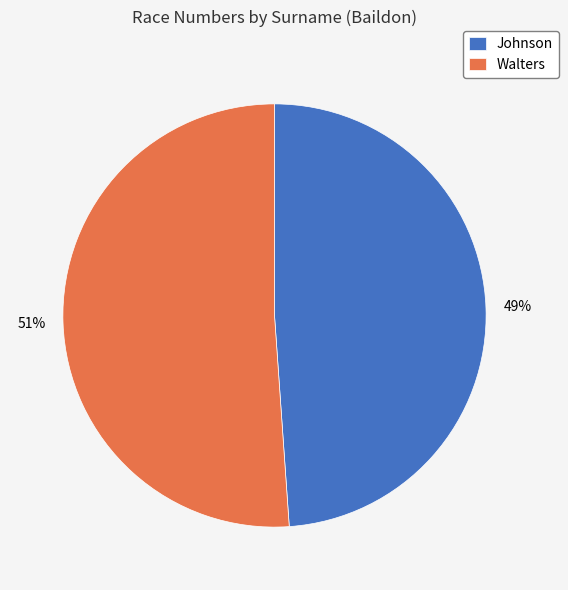

Combined, do Walters and Johnson account for over 50%?

Yes